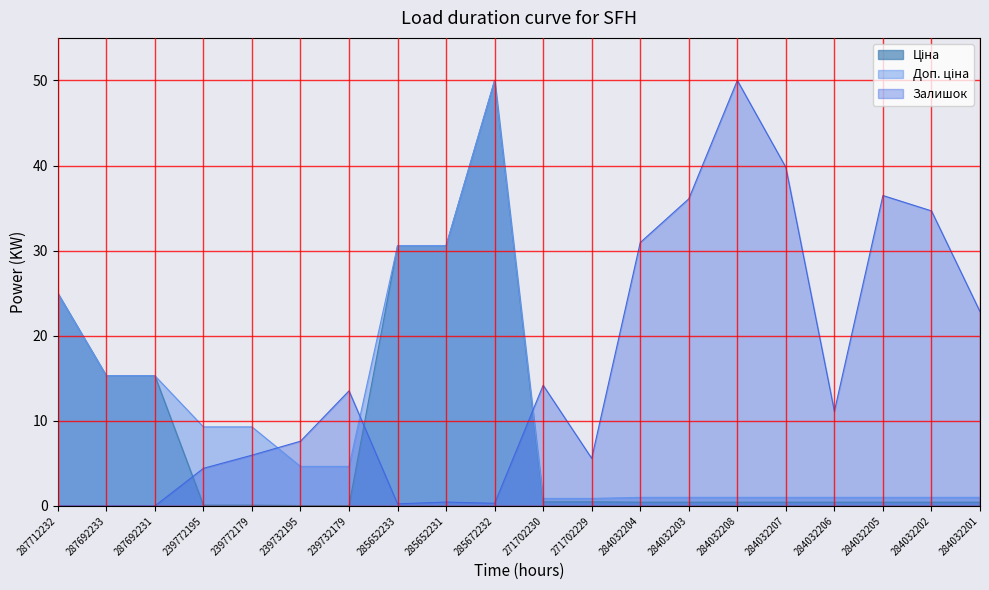

True or false: Залишок has a value of 85.0 at 284032208.

False